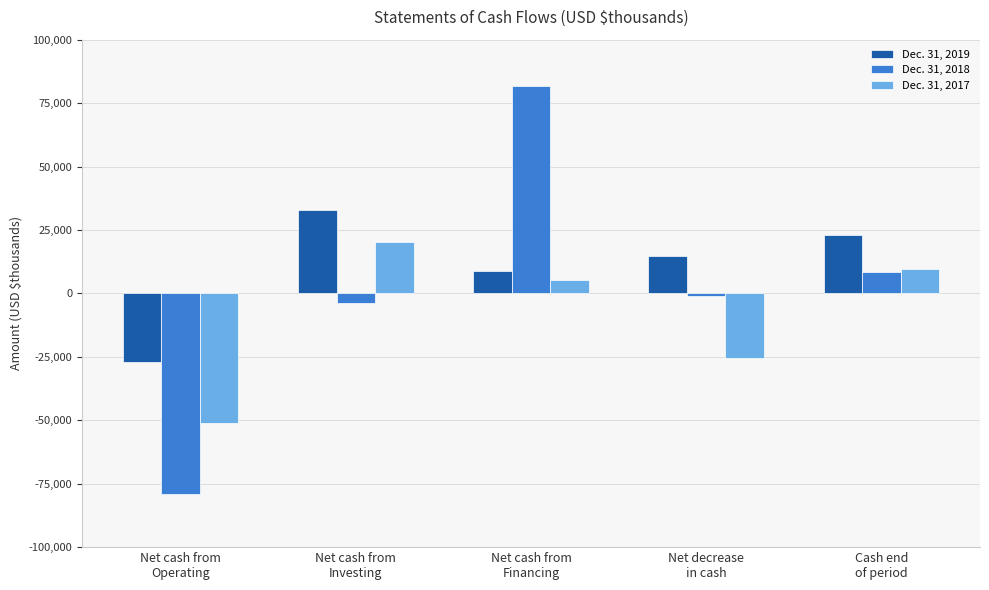

What are all the series names shown in the legend?

Dec. 31, 2019, Dec. 31, 2018, Dec. 31, 2017